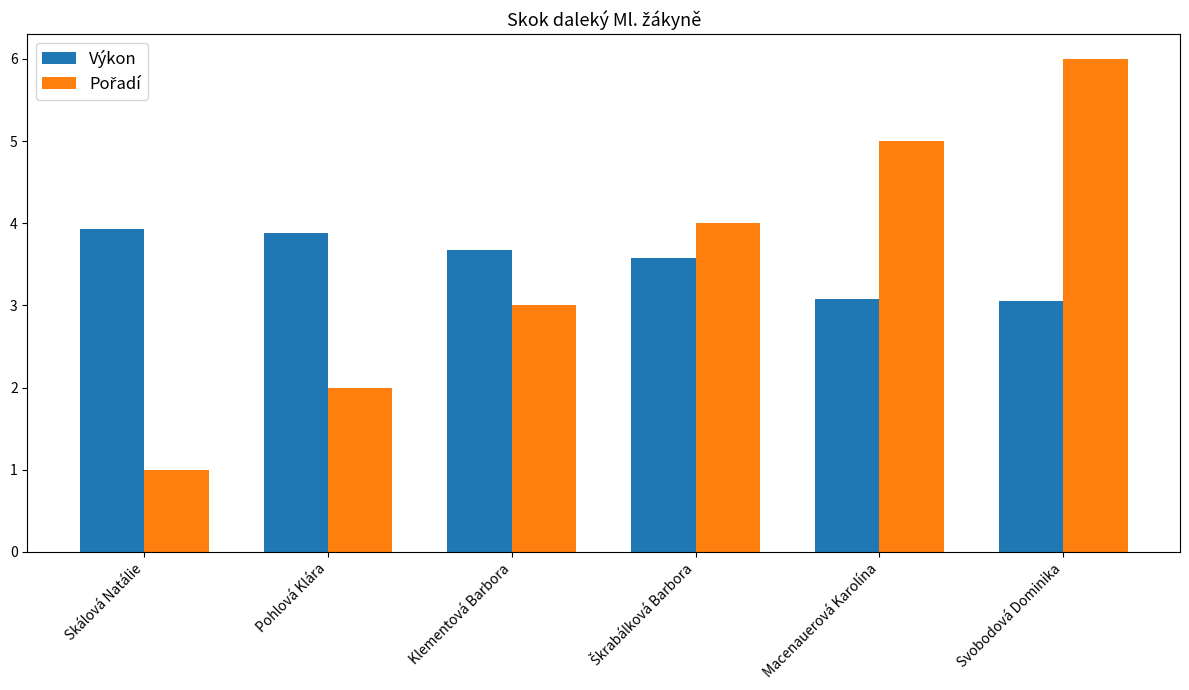

What is the total value across all series at Macenauerová Karolína?

8.1